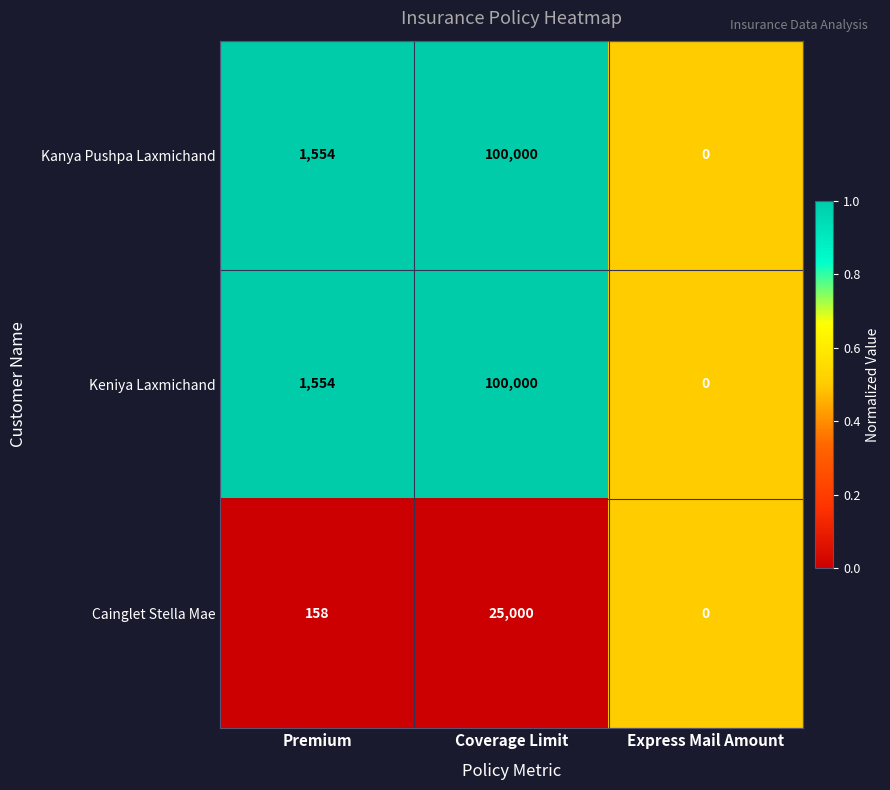

Reading left to right, extract all data points from this chart.

Kanya Pushpa Laxmichand: 1554	100000	0
Keniya Laxmichand: 1554	100000	0
Cainglet Stella Mae: 158	25000	0